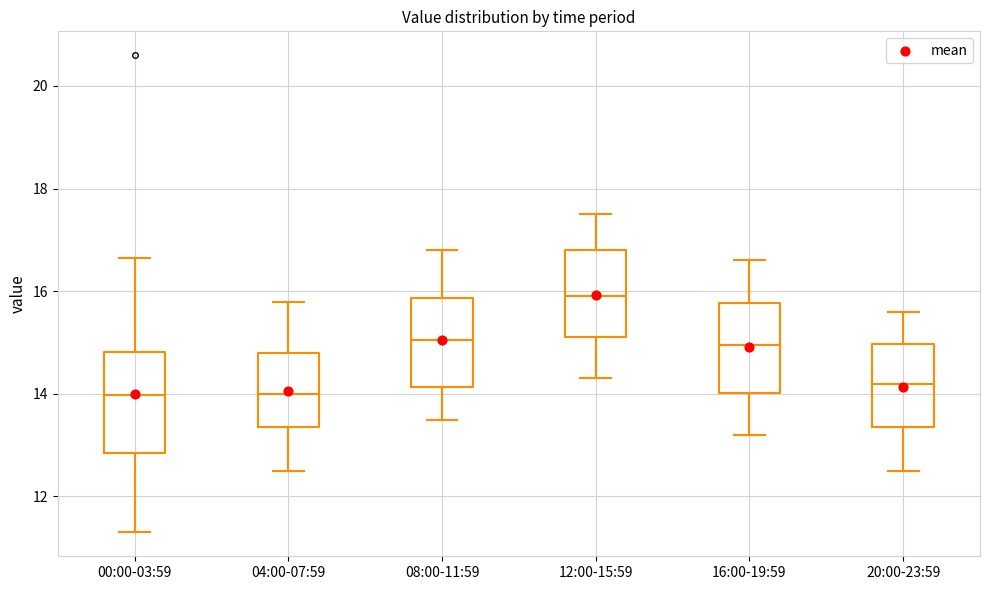

Reading left to right, read every box against the y-axis: the position of its median line, the range the box covers, and the ends of its whiskers. The values are not printed on the chart, so give them approximately, as read against the axis.

00:00-03:59: median 14.0, box 12.8 to 14.8, whiskers 11.4 to 16.6
04:00-07:59: median 14.0, box 13.4 to 14.8, whiskers 12.6 to 15.8
08:00-11:59: median 15.0, box 14.2 to 15.8, whiskers 13.6 to 16.8
12:00-15:59: median 16.0, box 15.2 to 16.8, whiskers 14.4 to 17.6
16:00-19:59: median 15.0, box 14.0 to 15.8, whiskers 13.2 to 16.6
20:00-23:59: median 14.2, box 13.4 to 15.0, whiskers 12.6 to 15.6